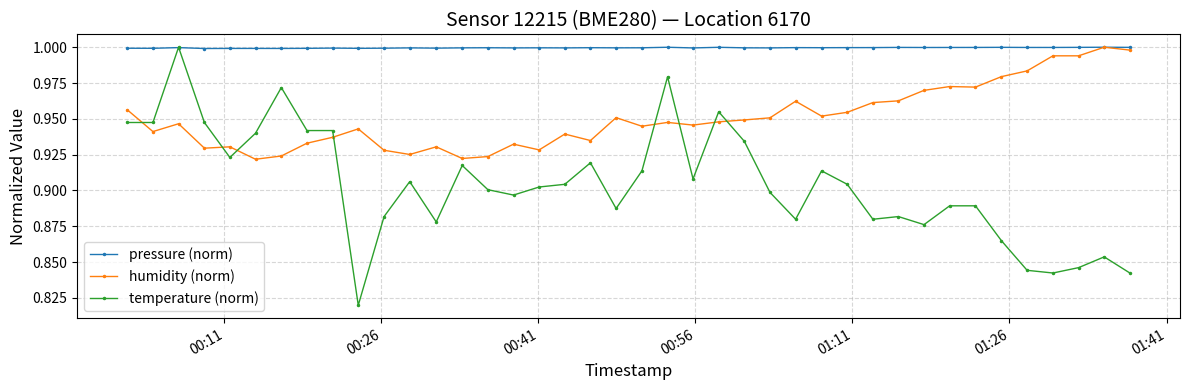

Which series has the largest total across all categories?

pressure (norm)